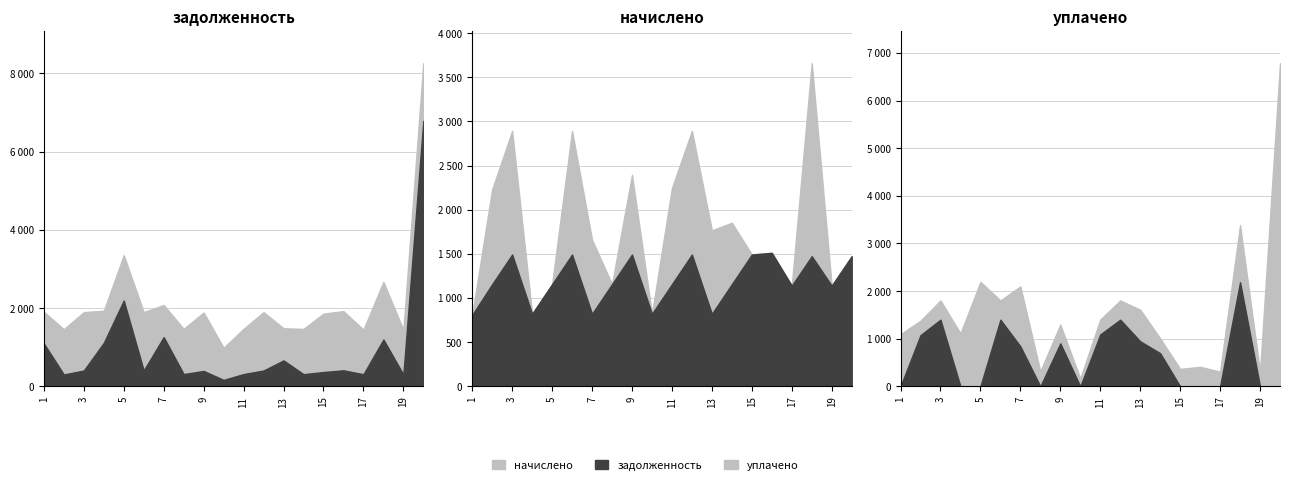

Which series has the widest spread of values?

задолженность